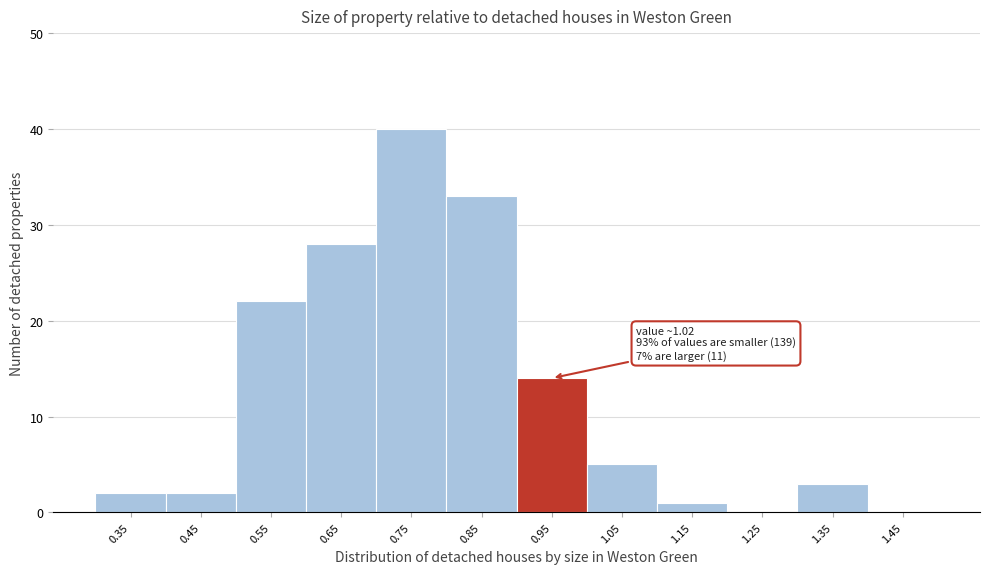

Reading right to left, transcribe all the data shown in this chart.

1.45=0	1.35=3	1.25=0	1.15=1	1.05=5	0.95=14	0.85=33	0.75=40	0.65=28	0.55=22	0.45=2	0.35=2